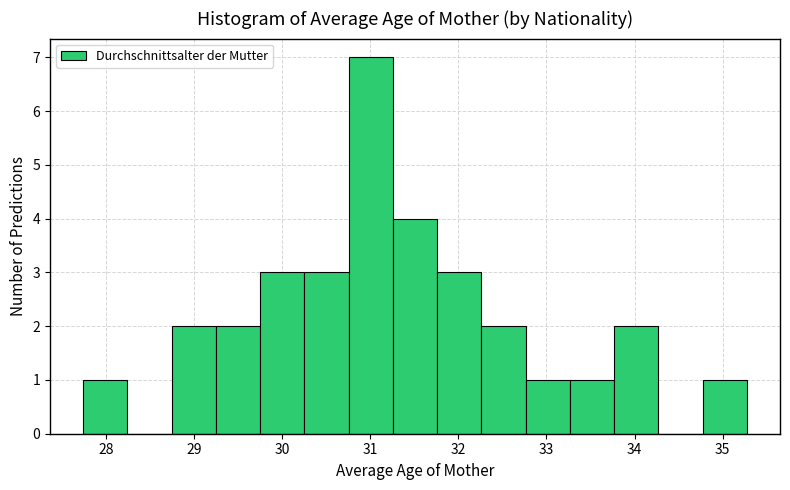

What is the height of the bar covering 32.8 to 33.3 on the x-axis? Neither the bar edges nor the heights are printed on the chart, so give them approximately, as read against the axes.

1